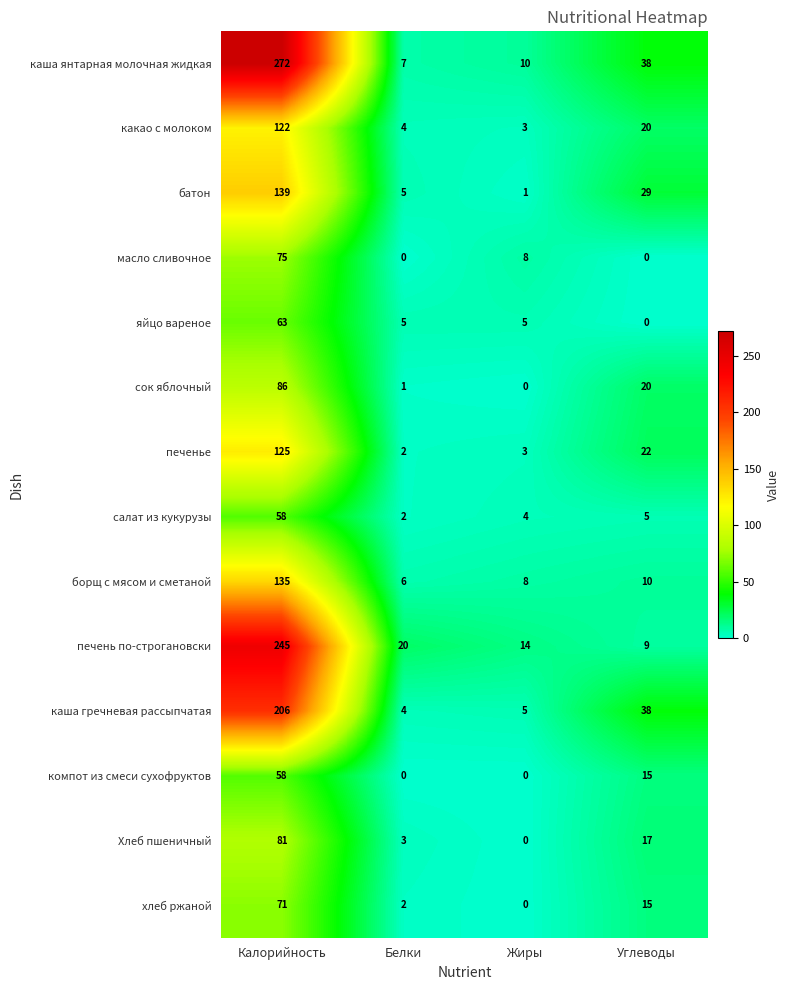

How many series are shown in this chart?

14